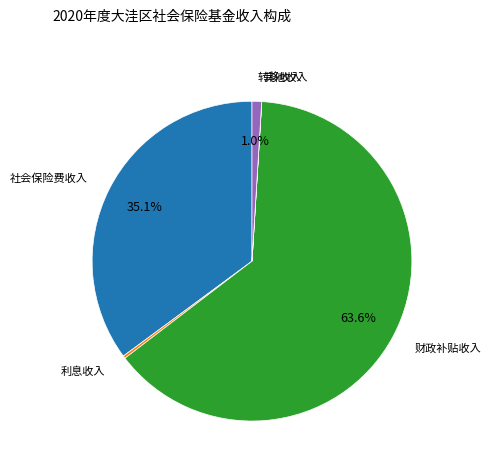

What percentage is NOT represented by 财政补贴收入?

36.4%